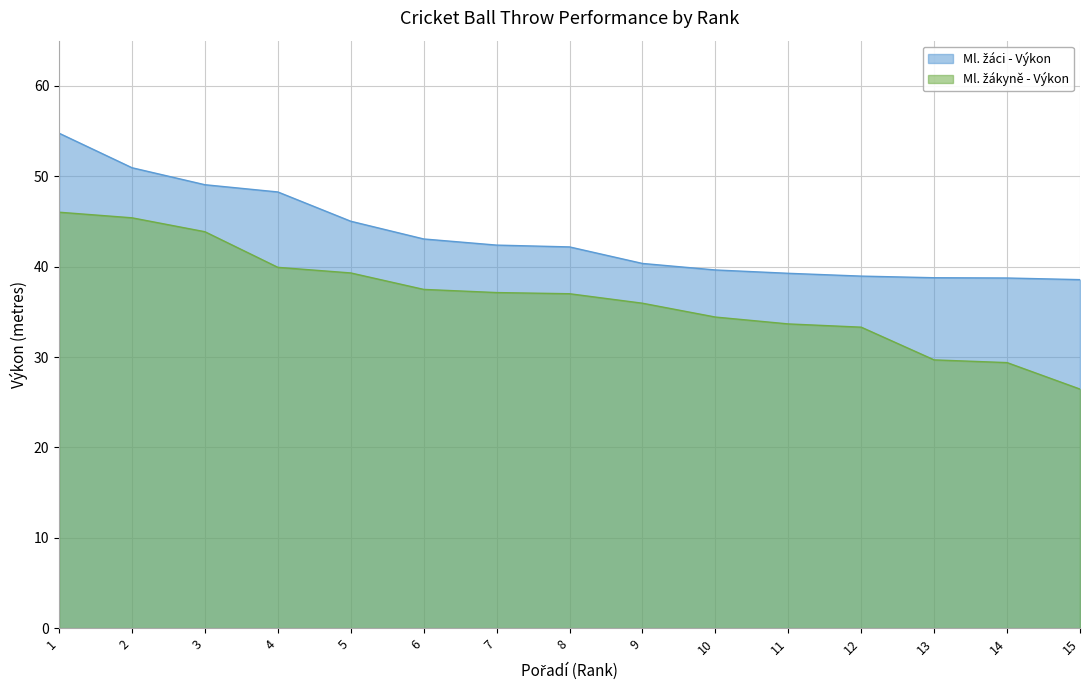

What is the total value across all series at 3?

92.9